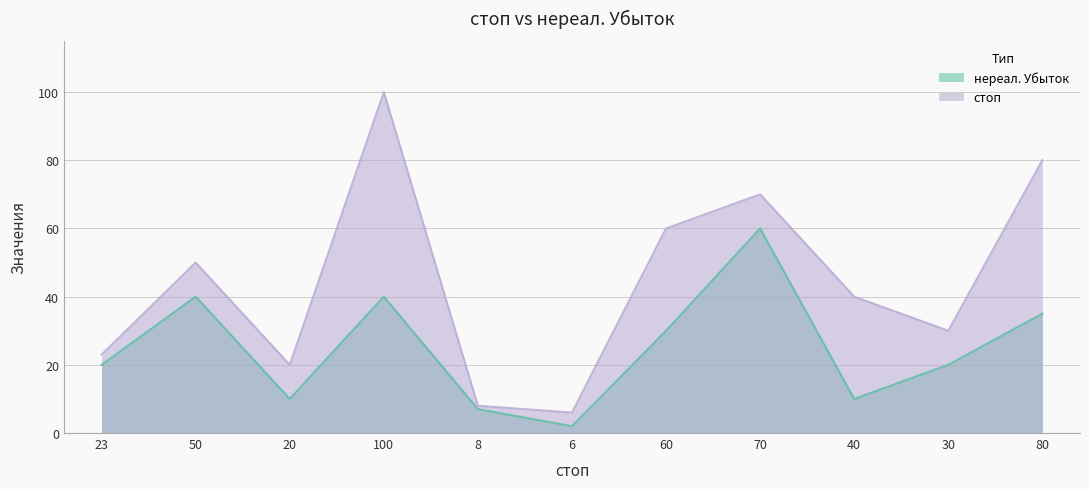

Reading left to right, transcribe all the data shown in this chart.

нереал. Убыток: 20	40	10	40	7	2	30	60	10	20	35
стоп: 23	50	20	100	8	6	60	70	40	30	80